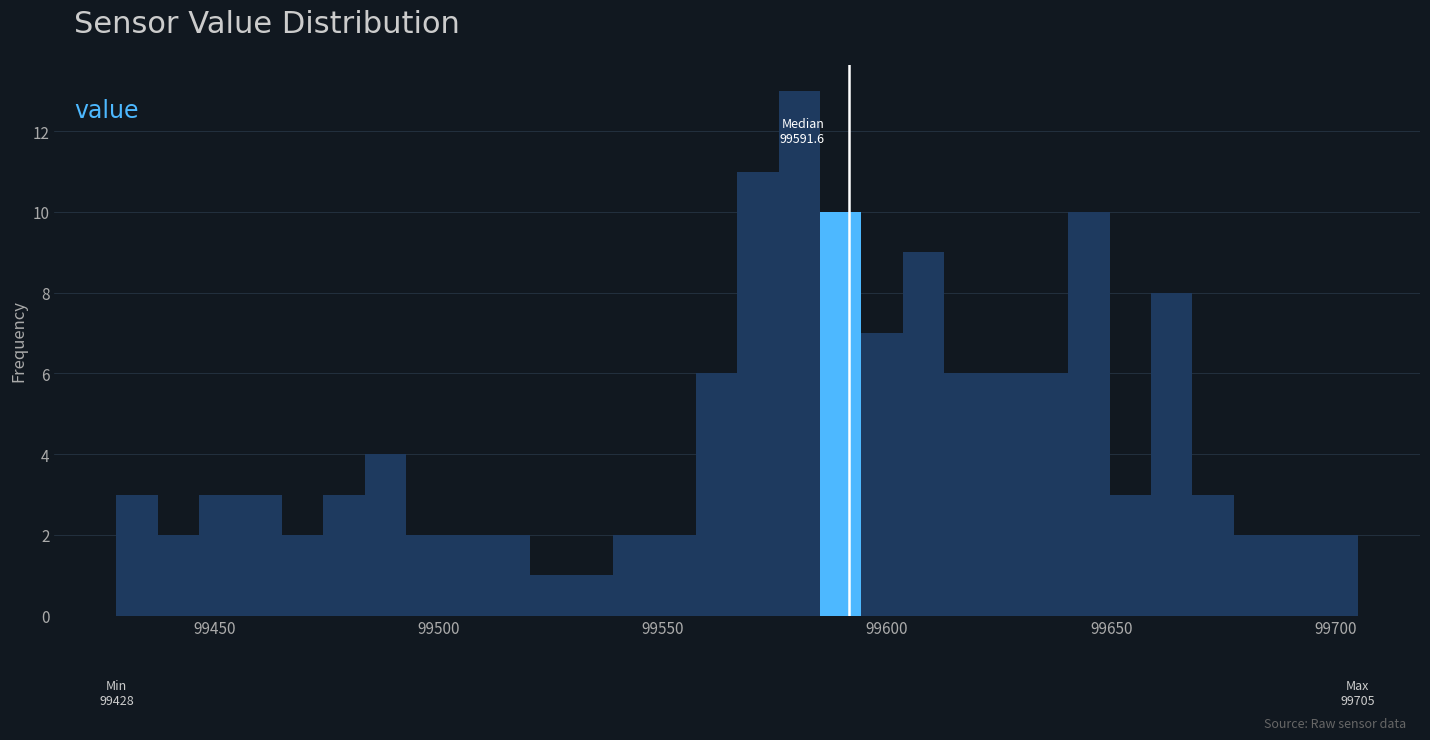

Around what value on the x-axis is the tallest bar? Give the approximate position of its centre, as read against the axis.

99580